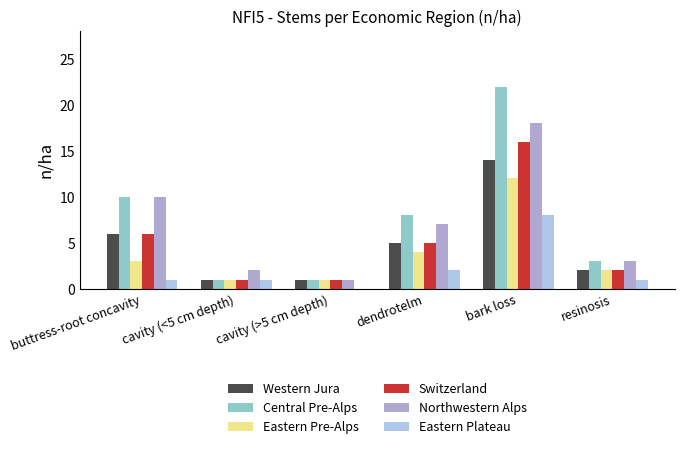

What is the difference between the maximum and minimum values in the Eastern Pre-Alps series?

11